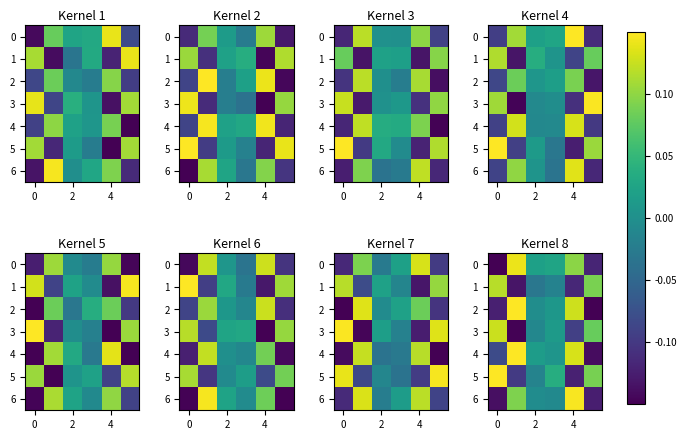

What is the difference between the second highest and minimum values in the 5 series?

0.2